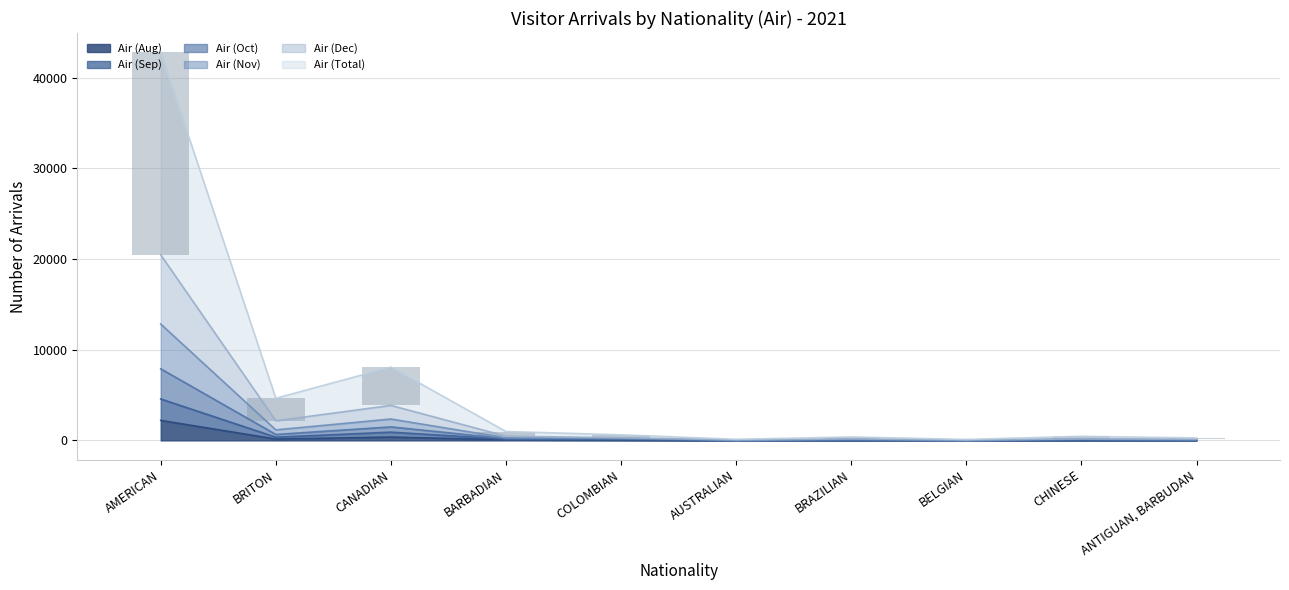

What is the sum of all Air (Aug) values?

2891